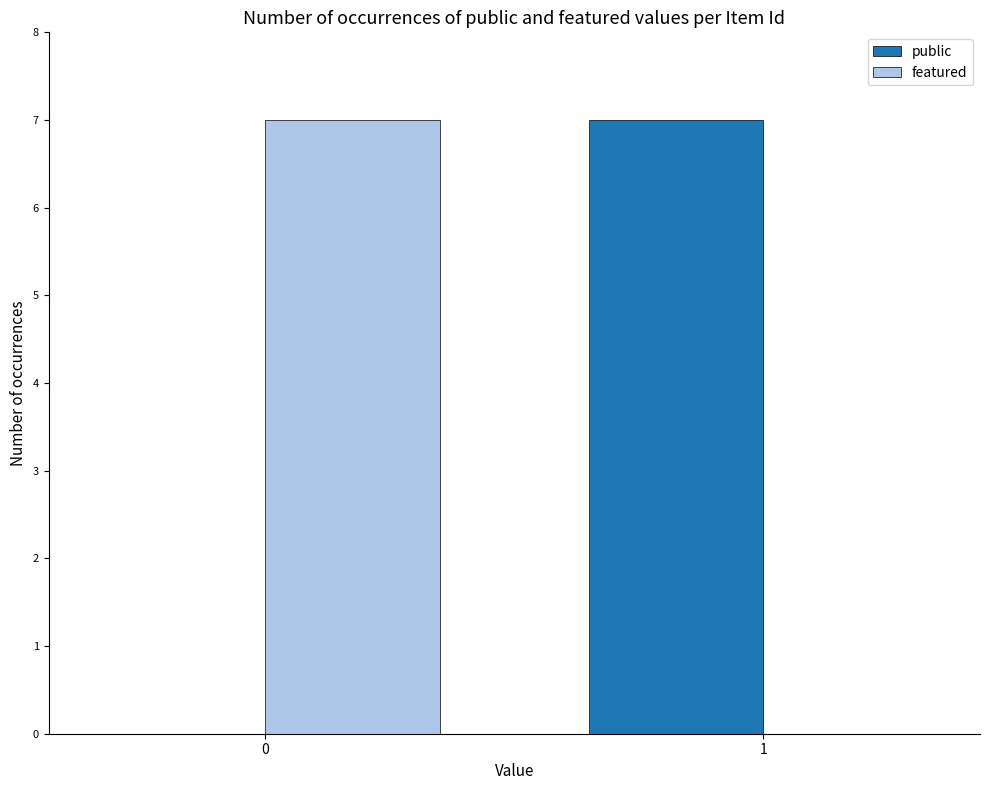

Is the value of public at 0 greater than the value of featured at 0?

No